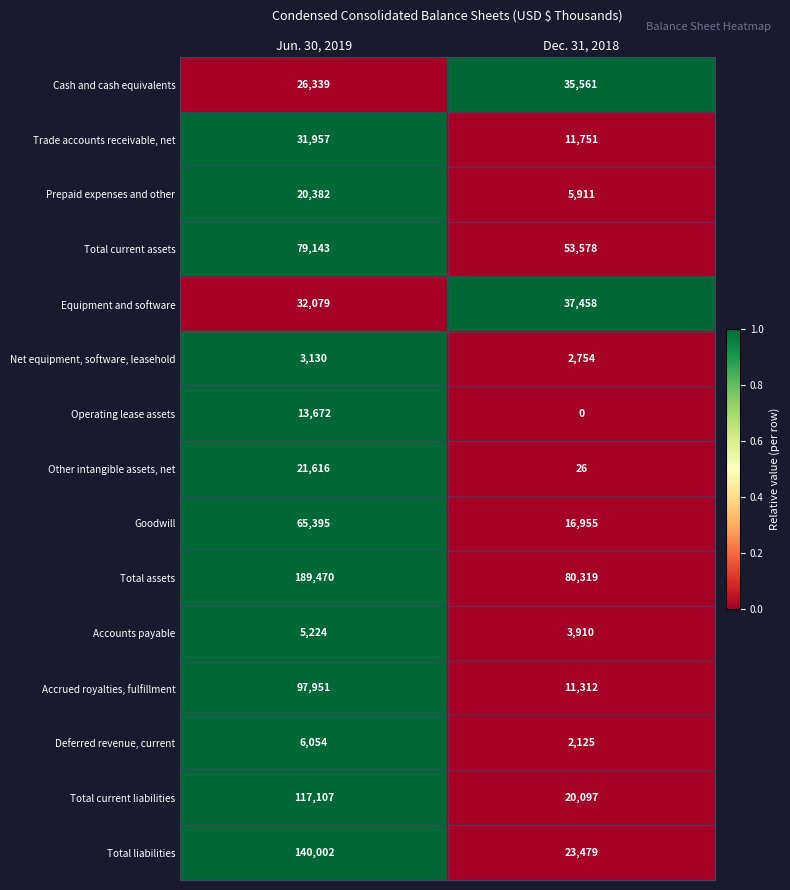

Which series has the widest spread of values?

Total liabilities